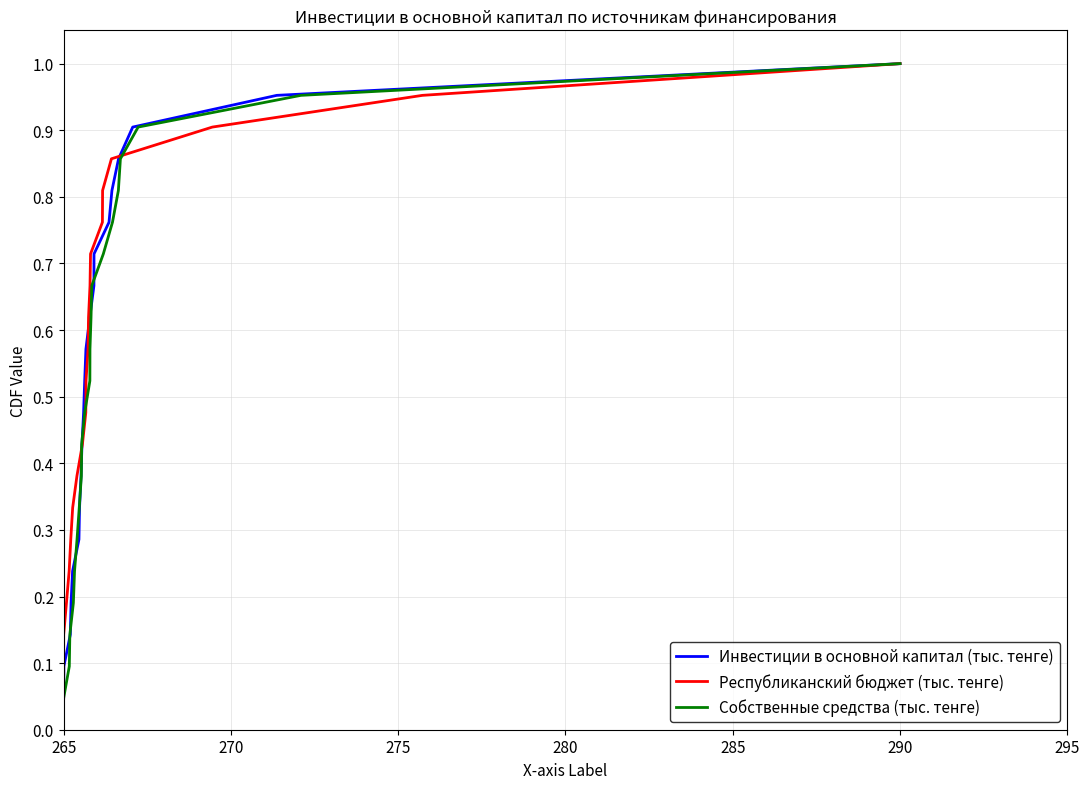

What is the greatest value displayed?

1.0